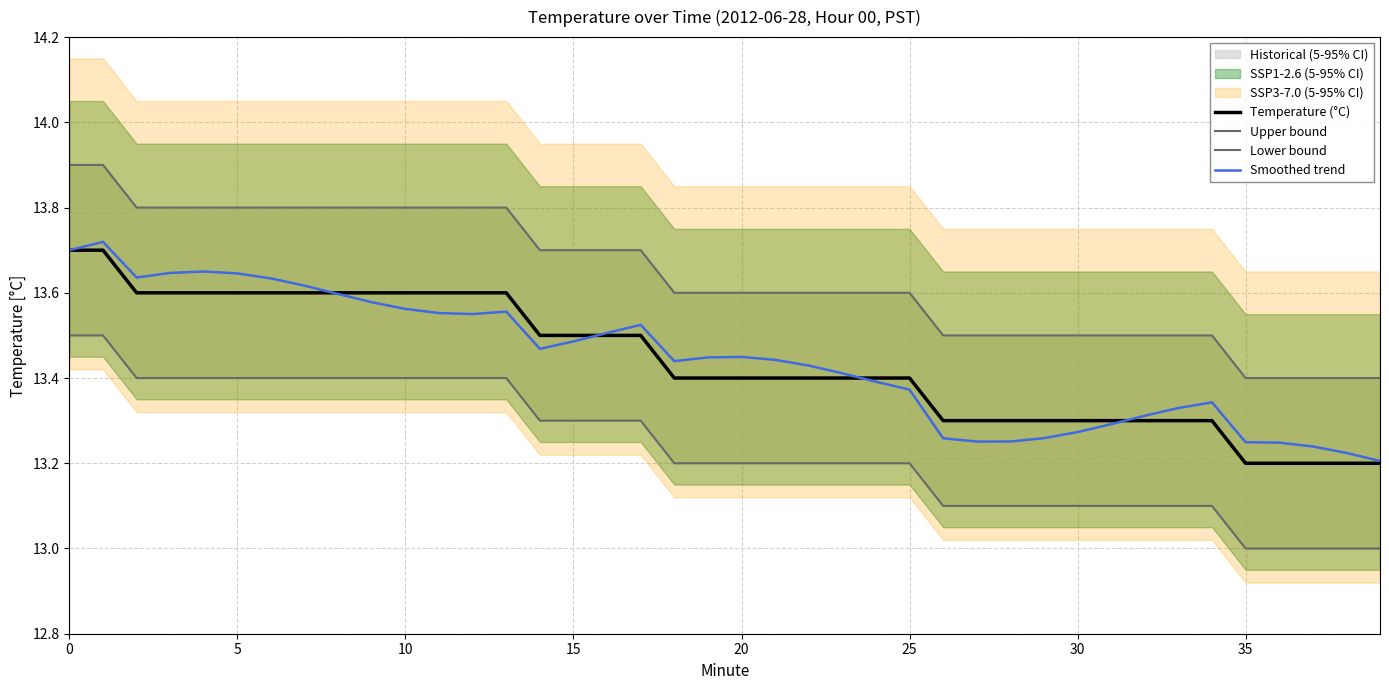

Is the value of Smoothed trend at 19 greater than the value of Lower bound at 17?

Yes